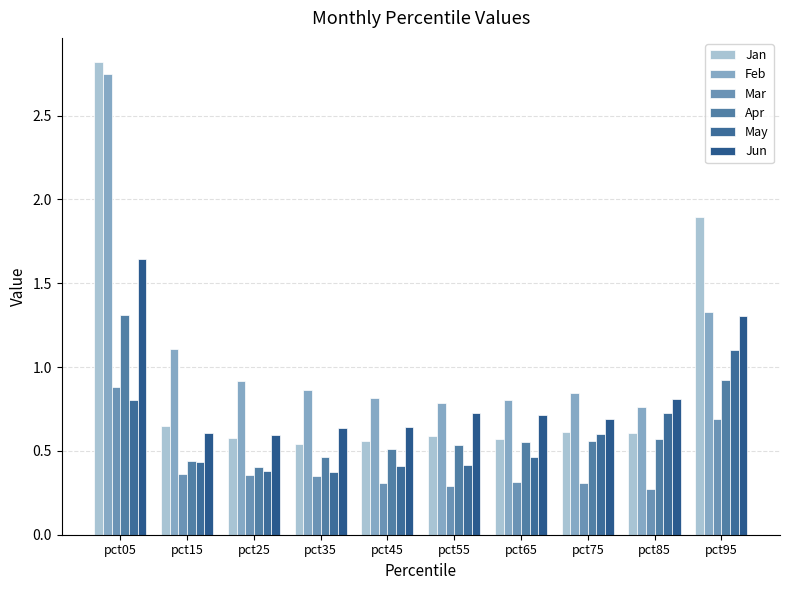

How many Mar values are between 0 and 1?

10